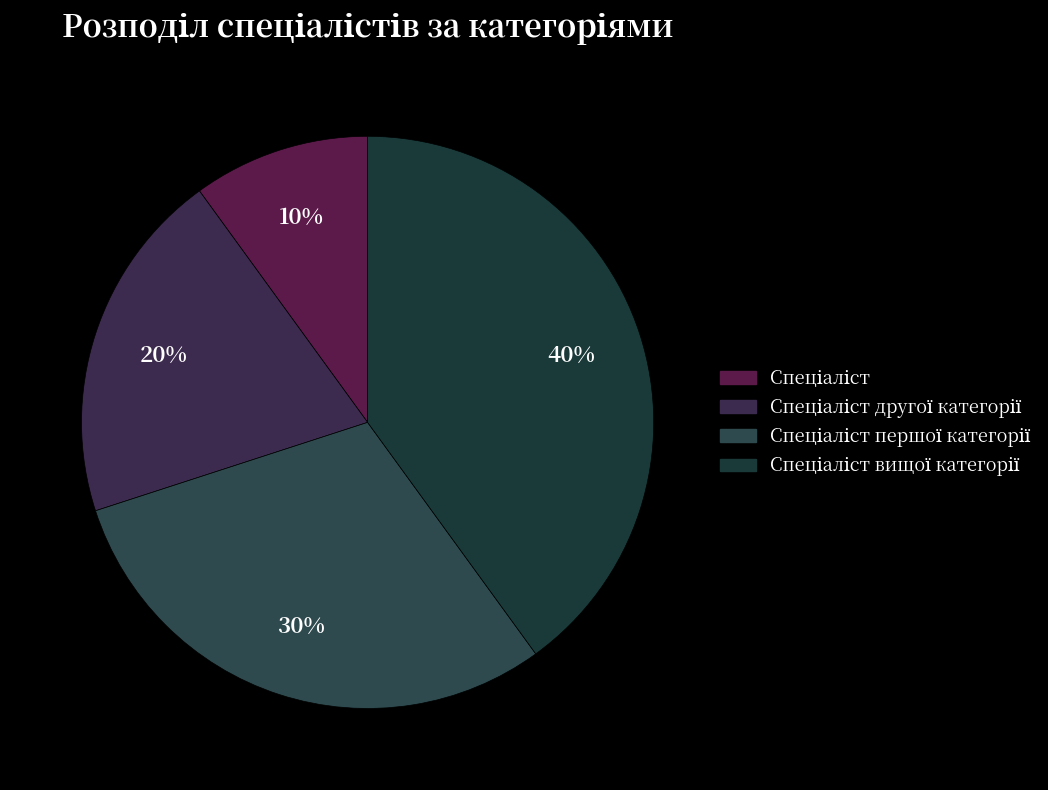

To the nearest percent, what portion does Спеціаліст першої категорії represent?

30%